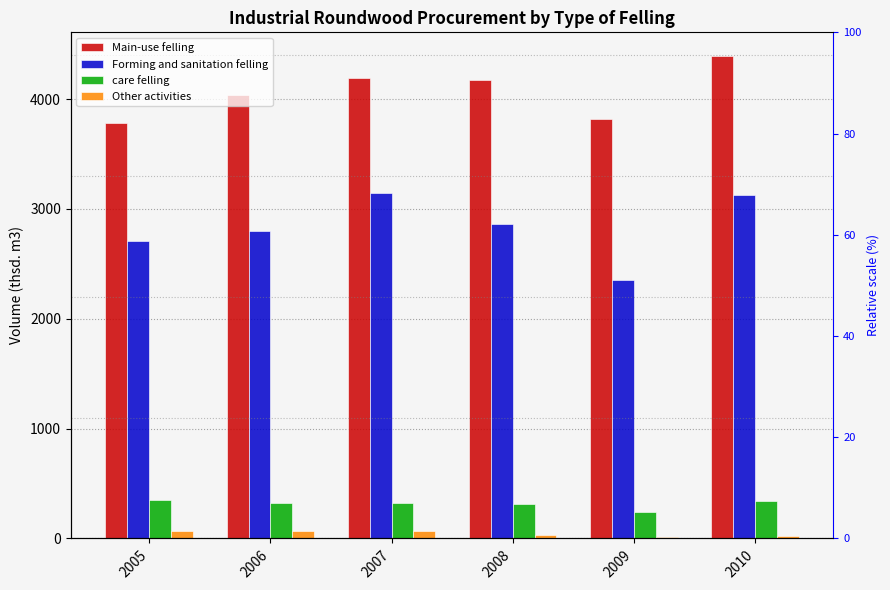

What is the difference between the highest and lowest values at 2010?

4366.4